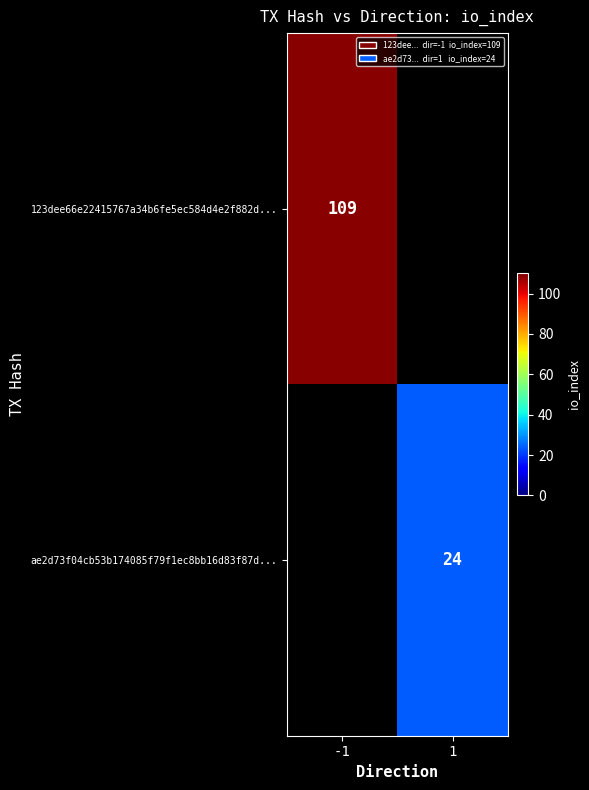

The ae2d73f04cb53b174085f79f1ec8bb16d83f87d... series shows 24 at 1. True or false?

True